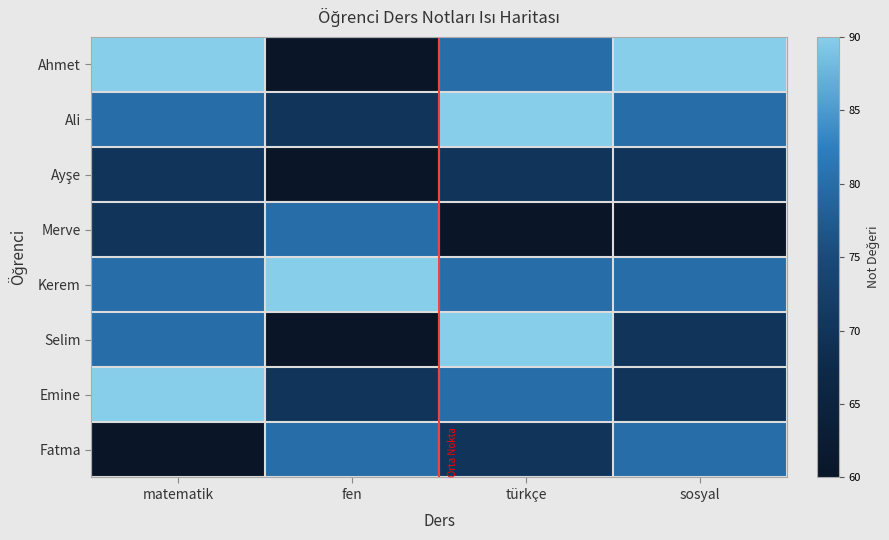

What is the smallest value displayed?

60